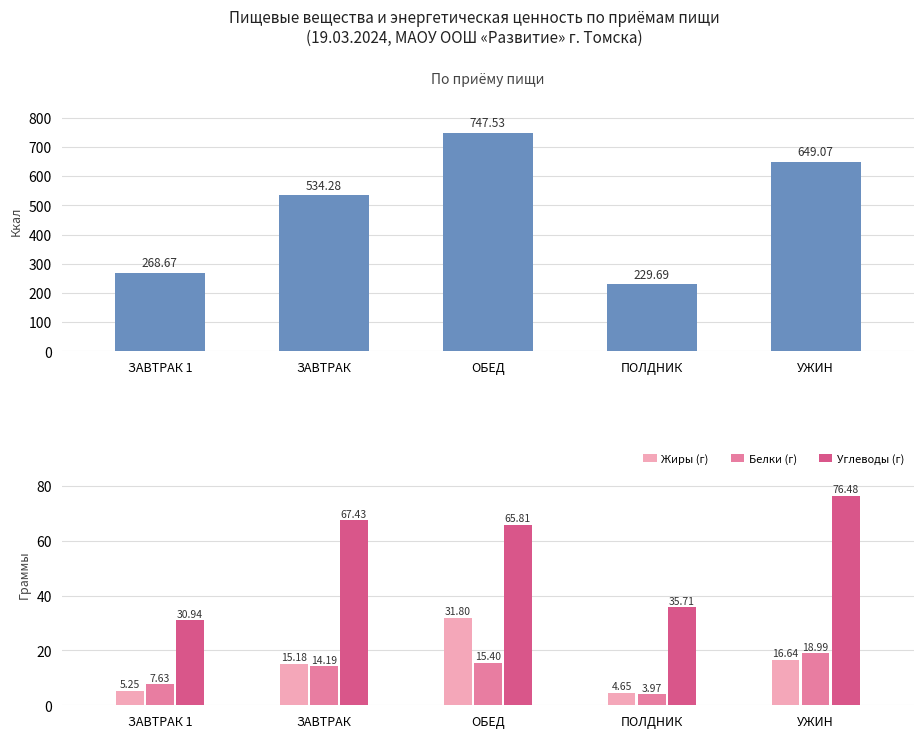

Reading left to right, what are all the values shown in this chart?

Энерг. ценность (ккал): 268.7	534.3	747.5	229.7	649.1
Жиры (г): 5.2	15.2	31.8	4.7	16.6
Белки (г): 7.6	14.2	15.4	4.0	19.0
Углеводы (г): 30.9	67.4	65.8	35.7	76.5